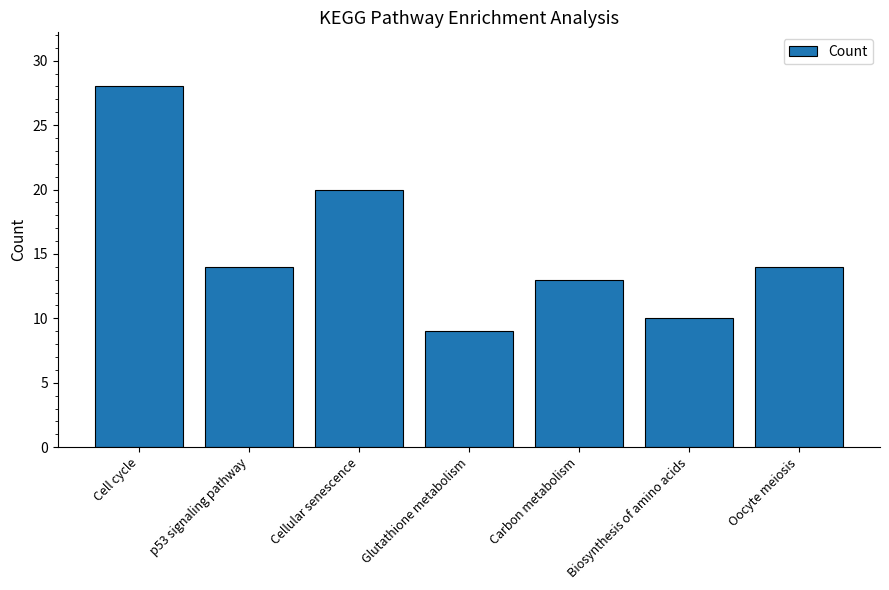

True or false: the data shows 18 at Biosynthesis of amino acids.

False